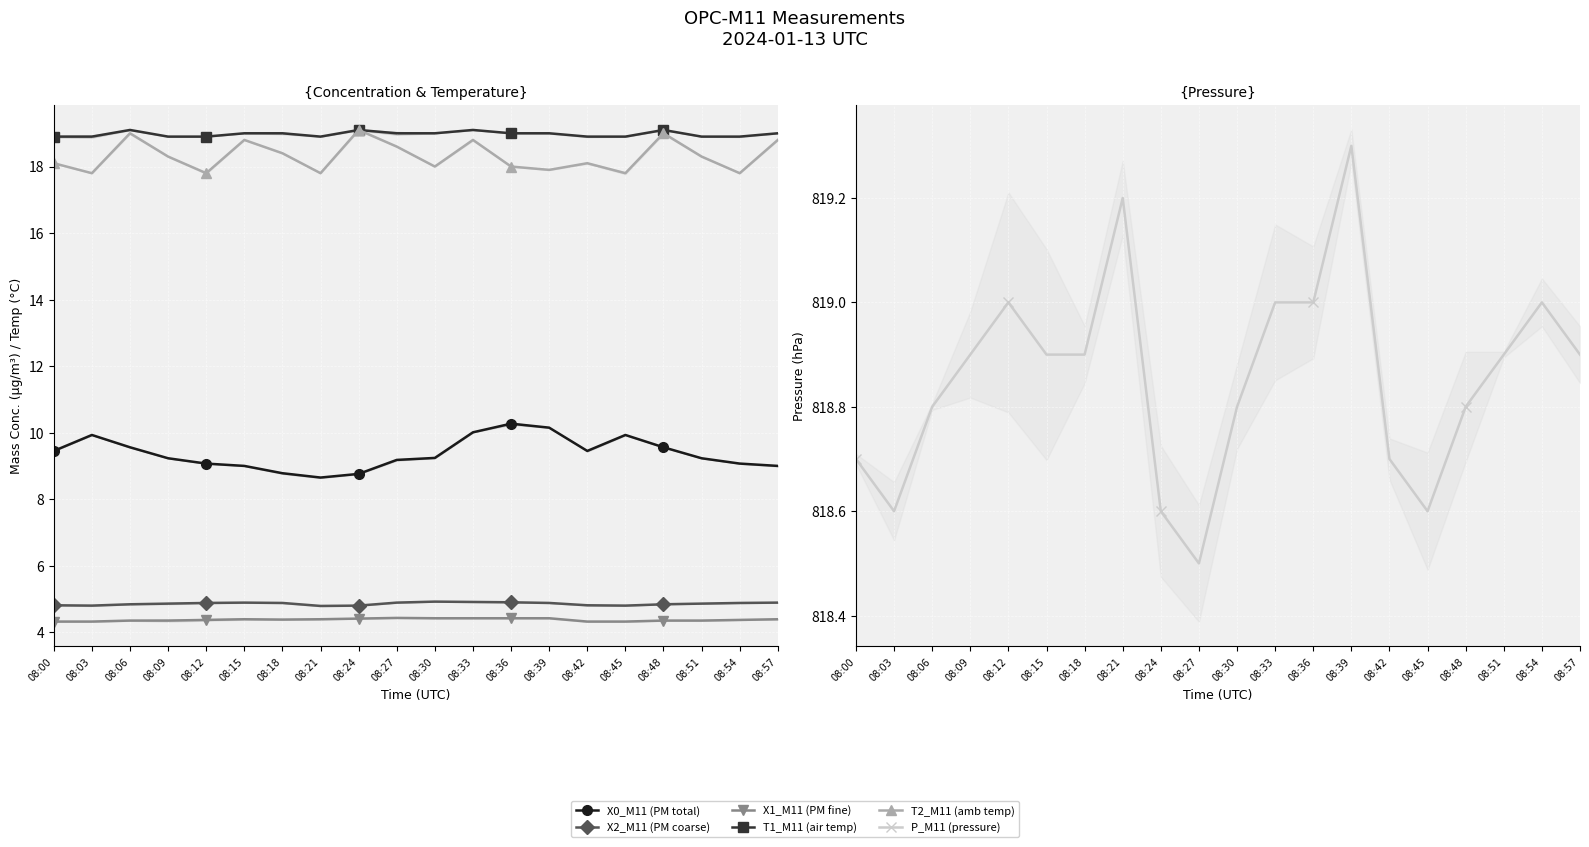

What is the sum of all X2_M11 (PM coarse) values?

97.1